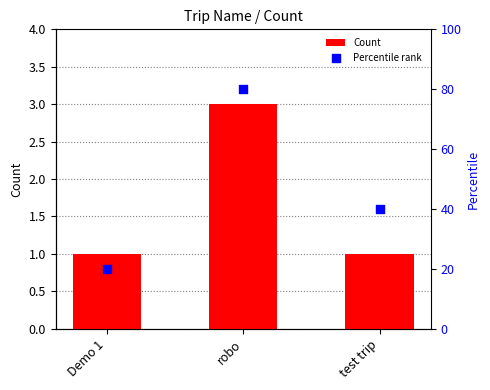

At which category is the sum across all series the highest?

robo